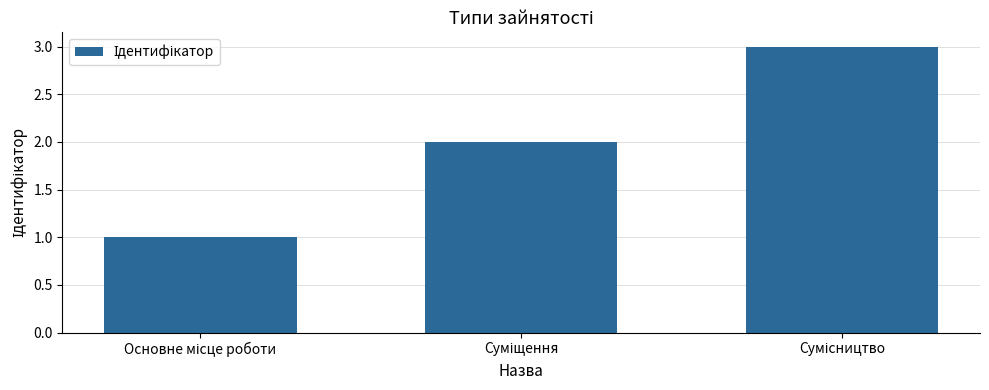

What is the sum of all values?

6